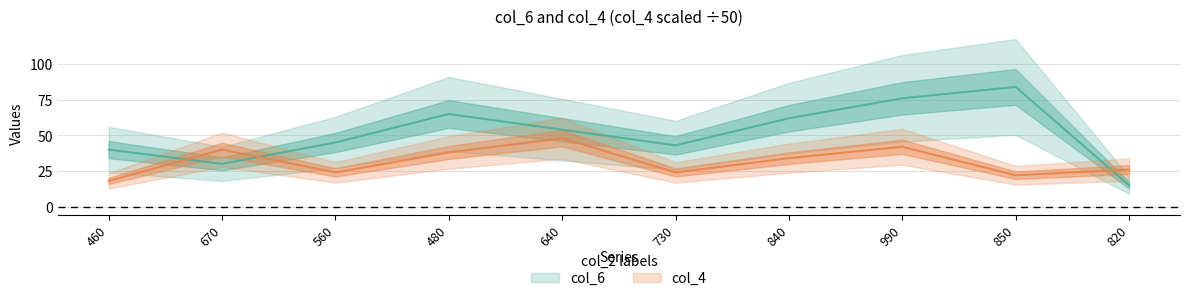

Reading left to right, what are all the values shown in this chart?

col_6: 460=40	670=30	560=45	480=65	640=54	730=43	840=62	990=76	850=84	820=15
col_4: 460=18	670=40	560=24	480=38	640=48	730=24	840=34	990=42	850=22	820=26